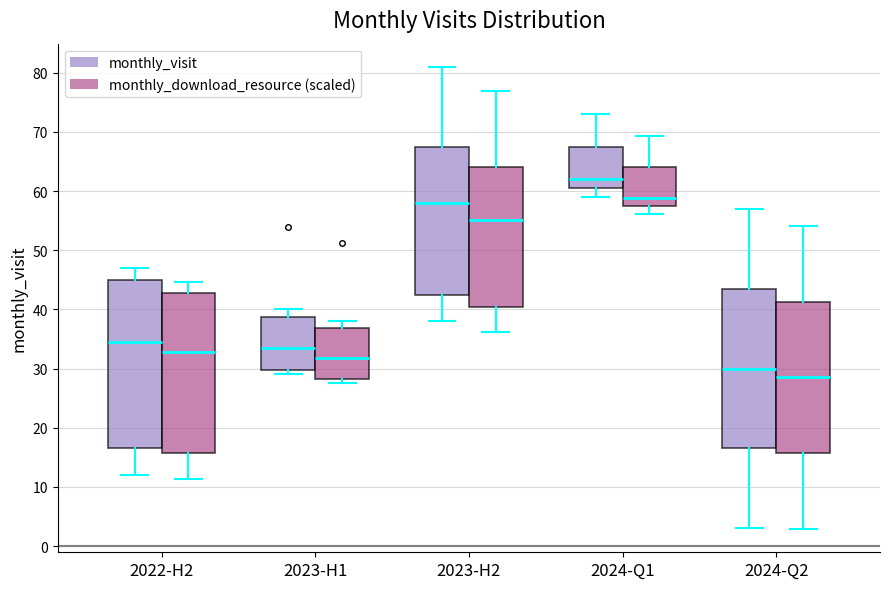

Which box has the highest median line?

2024-Q1 (monthly_visit)